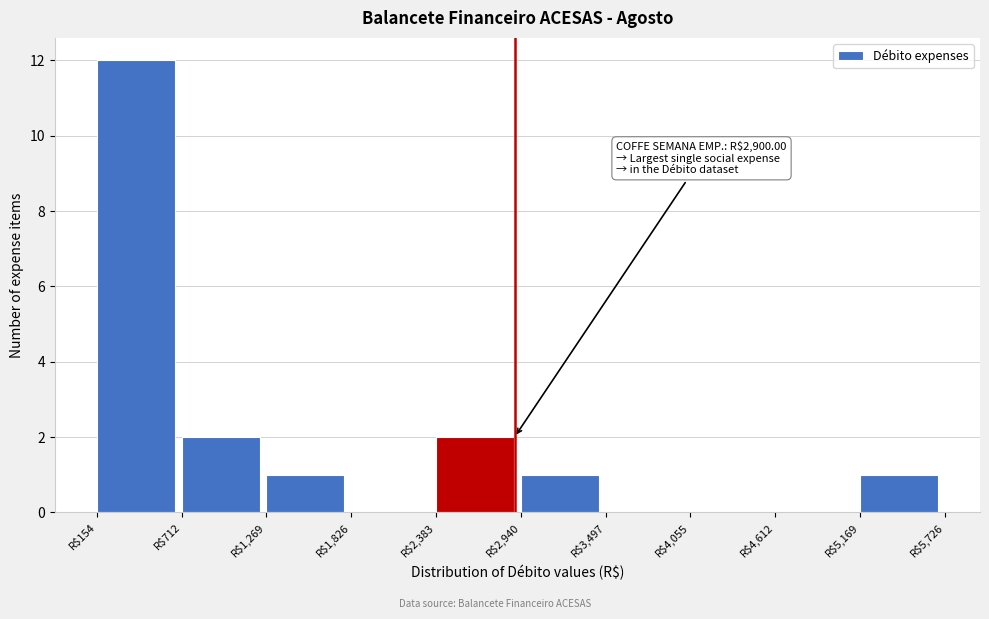

Over which range of the x-axis is the bar tallest?

200 to 700